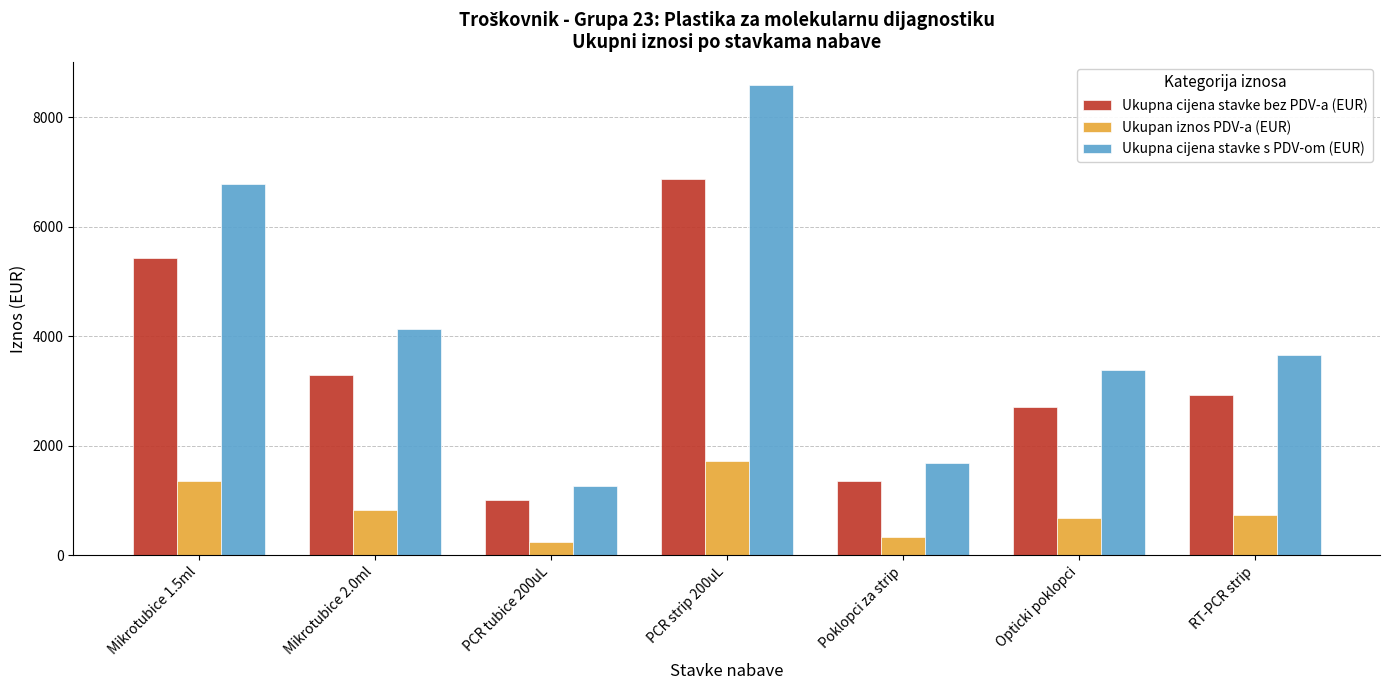

How many categories are shown in the chart?

7